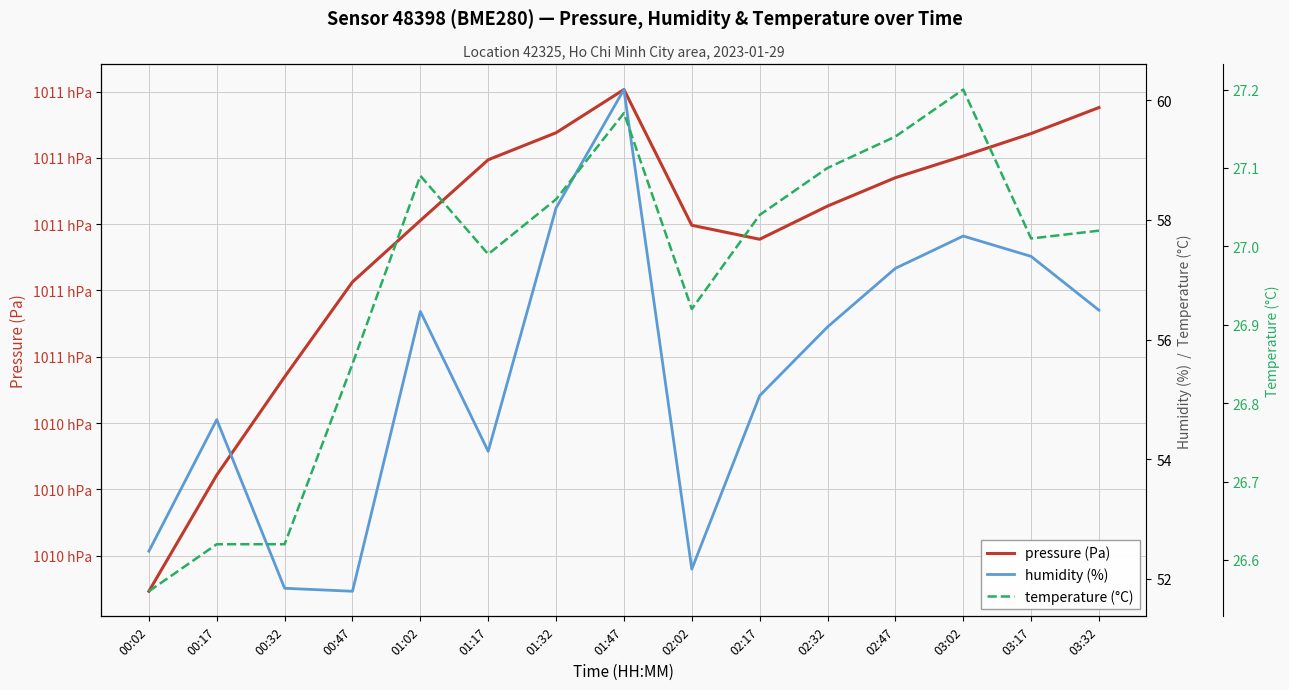

What is the lowest value of the humidity (%) series?

51.8